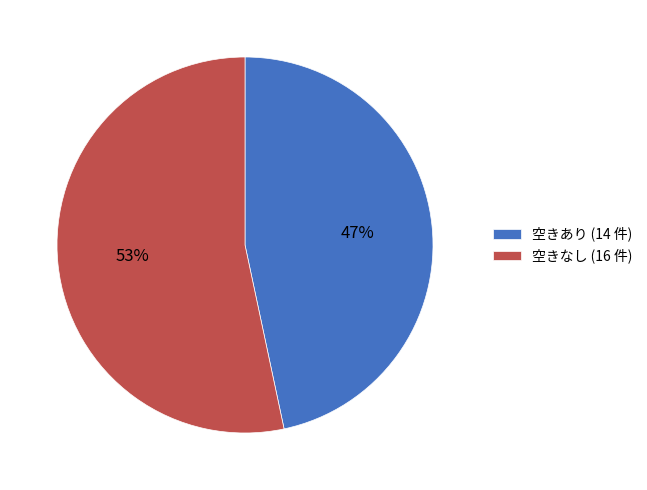

Which slice is the largest?

空きなし (16 件)